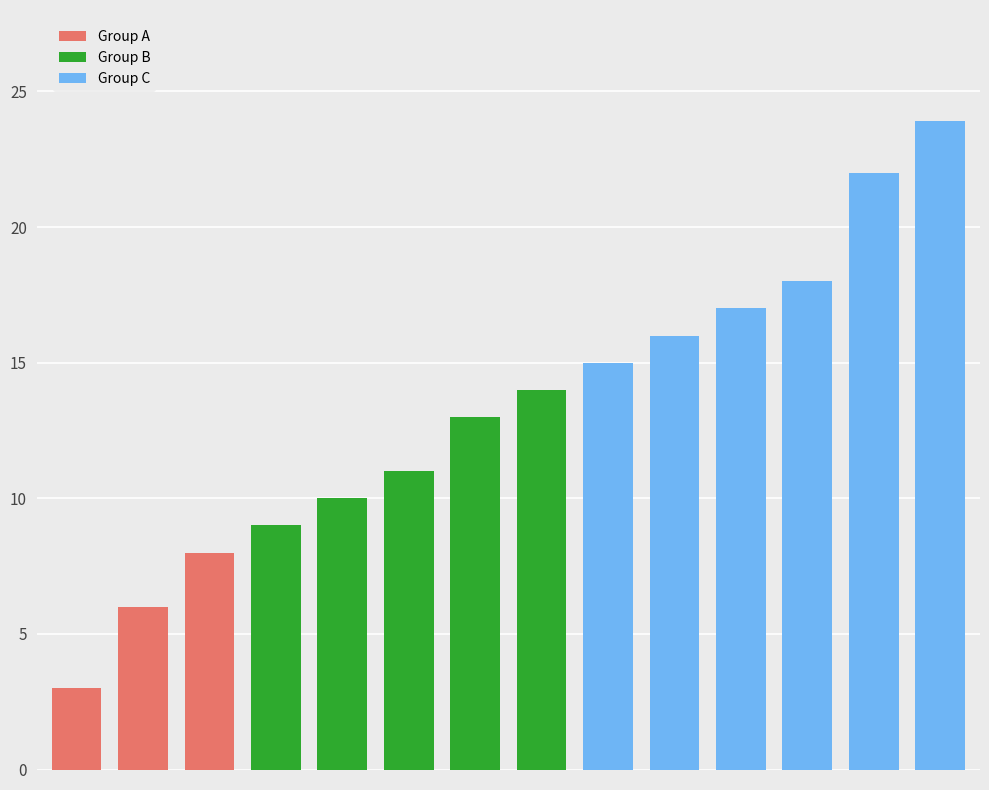

Reading left to right, list all the values displayed in this chart.

Free Talk Live=3.0	America's 1st News=6.0	The Clark Howard Show=8.0	Morning Show=9.0	Here's to Your Health=10.0	The Dave Levine Show=11.0	The Dave Ramsey Show=13.0	One Life Radio=14.0	The Kevin McCullough Show=15.0	Tech Zone=16.0	The Del Walmsley Show=17.0	Lou Desmond & Company=18.0	The Tom Sullivan Show=22.0	Our American Stories=23.9